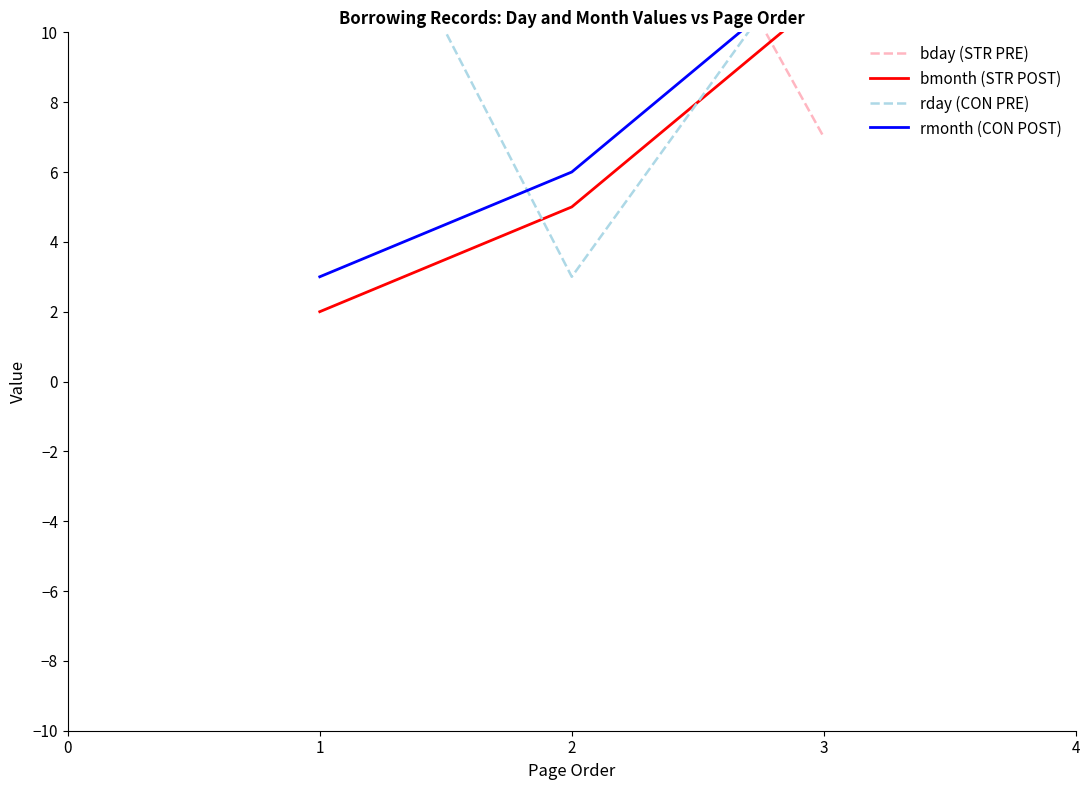

Between 1 and 3, which series saw the biggest shift?

bday (STR PRE)